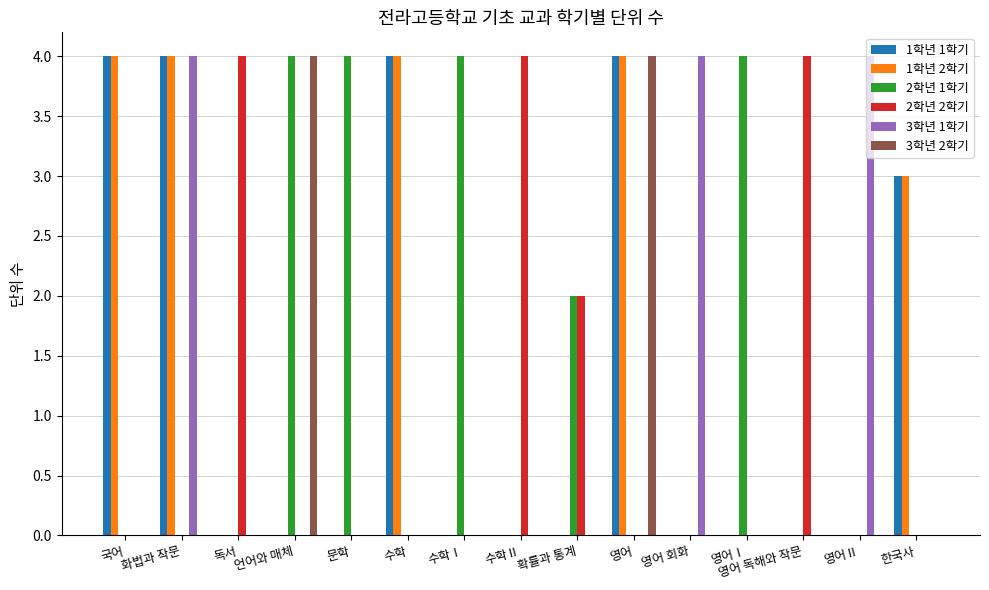

Is the value of 2학년 2학기 at 한국사 greater than the value of 3학년 1학기 at 영어 회화?

No